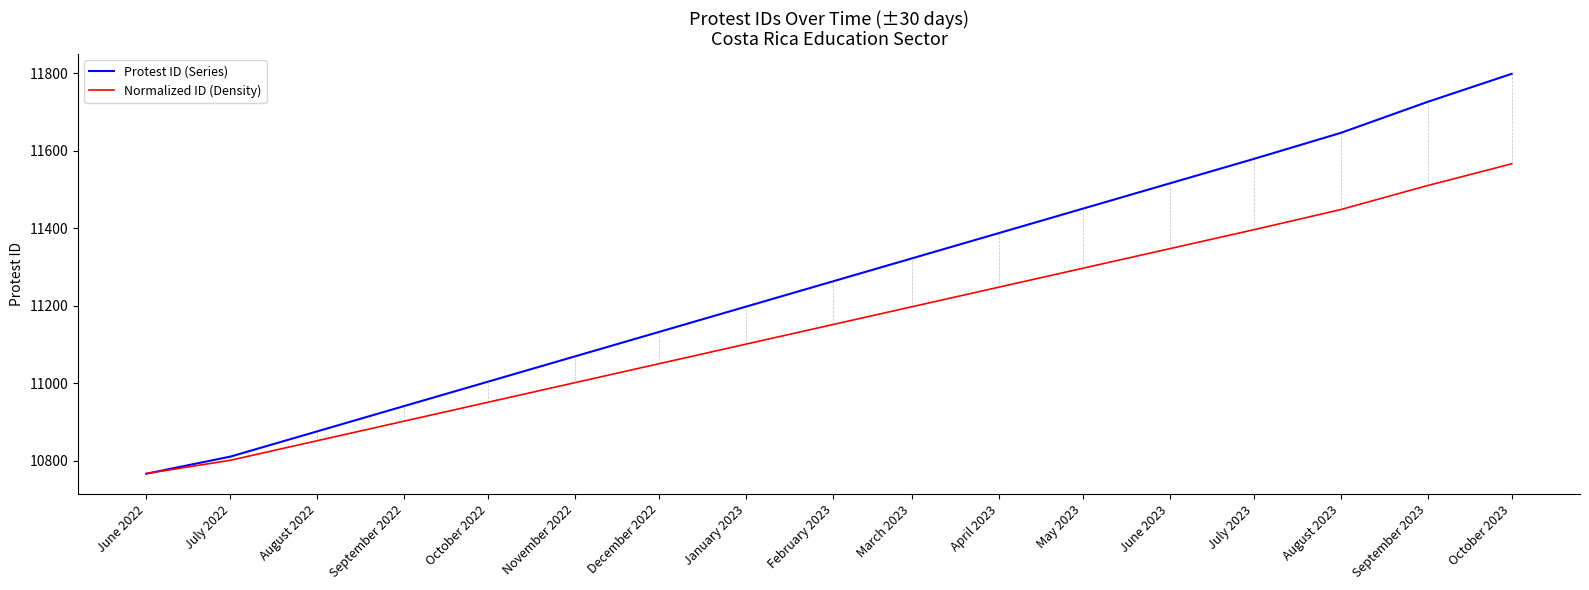

Which category has the lowest value in the Protest ID (Series) series?

June 2022